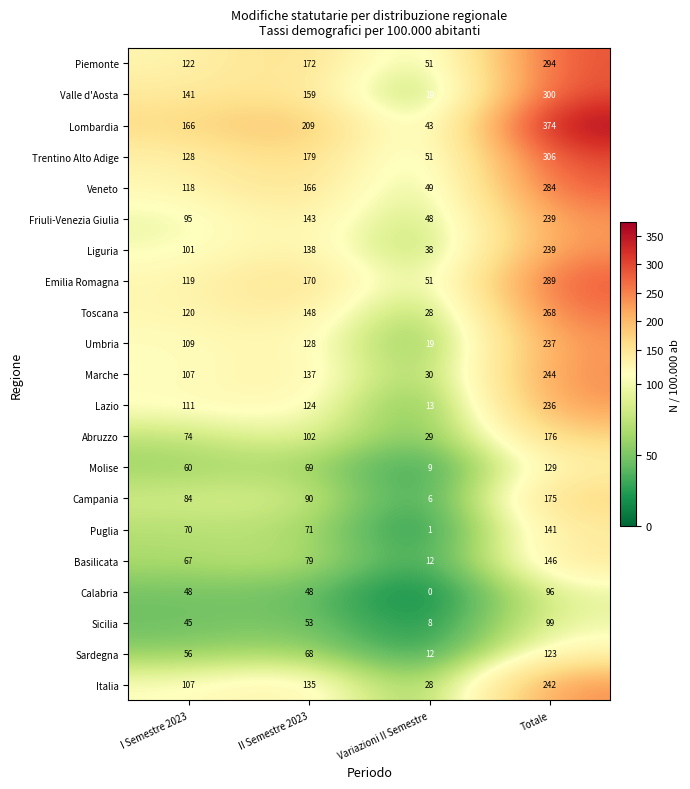

What is the sum of the Valle d'Aosta values at II Semestre 2023 and I Semestre 2023?

300